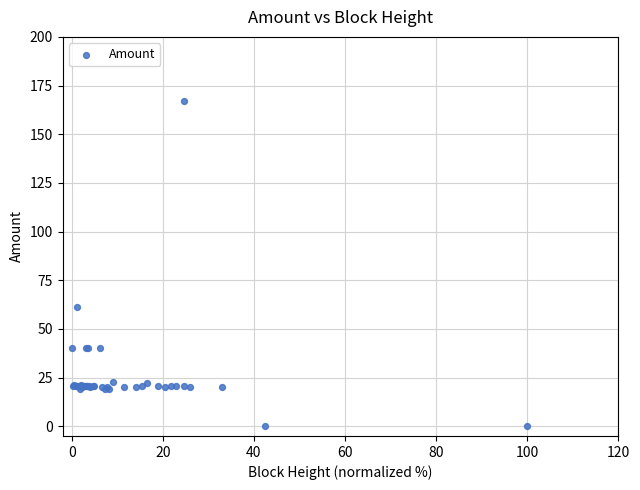

What Y value in the scatter plot is closest to 83?

61.0